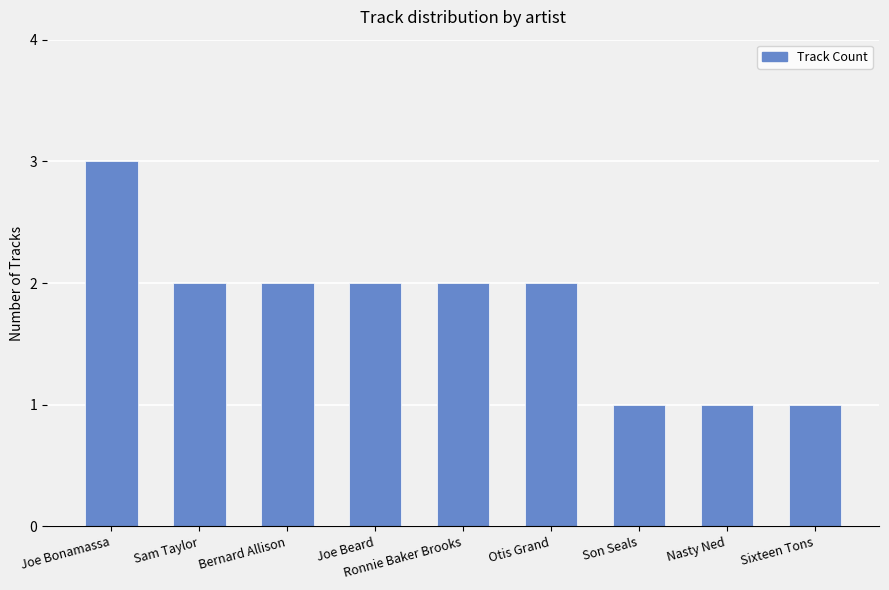

What is the average value?

2